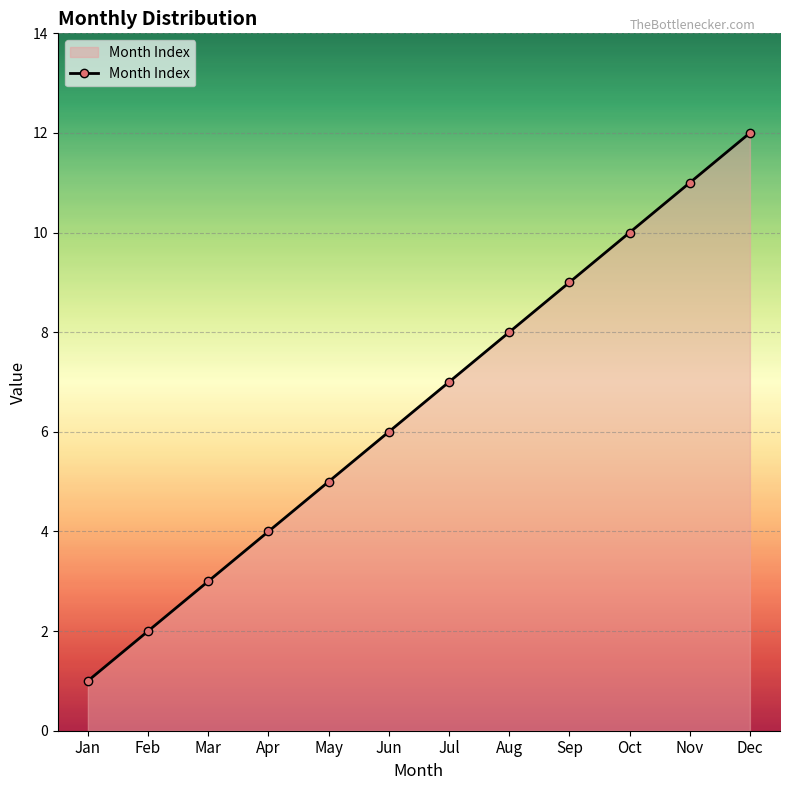

Does the chart have visible grid lines?

Yes